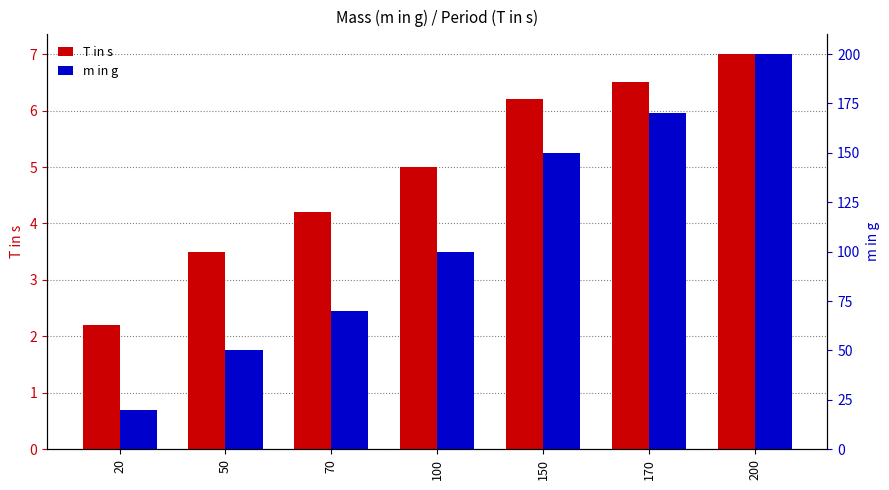

Rank the categories by T in s value from lowest to highest.

20, 50, 70, 100, 150, 170, 200